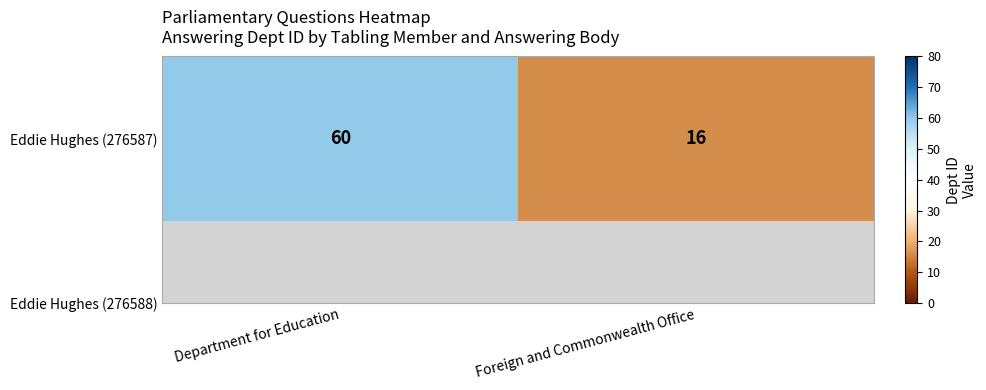

What is the change in value from Department for Education to Foreign and Commonwealth Office?

-44